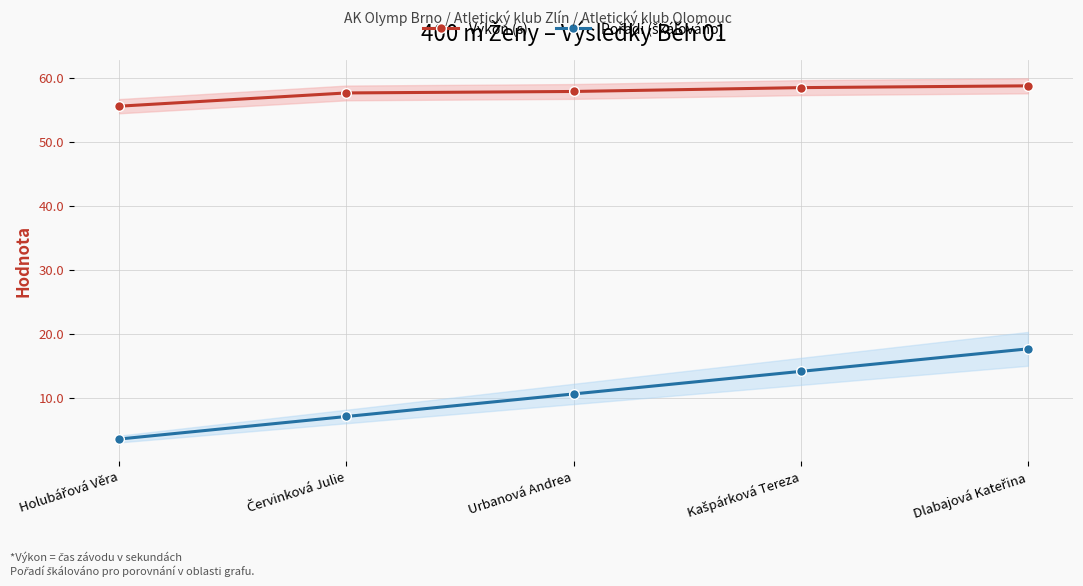

How many lines are shown in the chart?

2